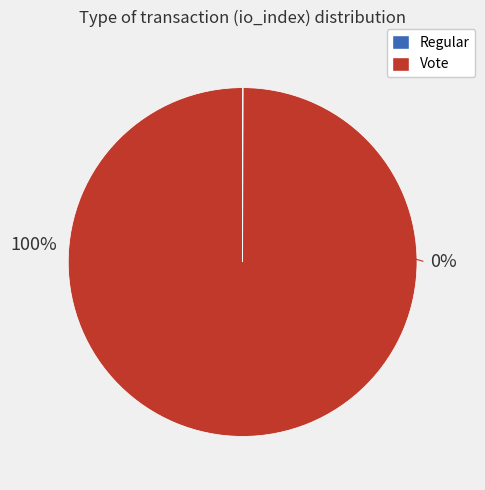

Is there any slice that represents more than half of the pie?

Yes